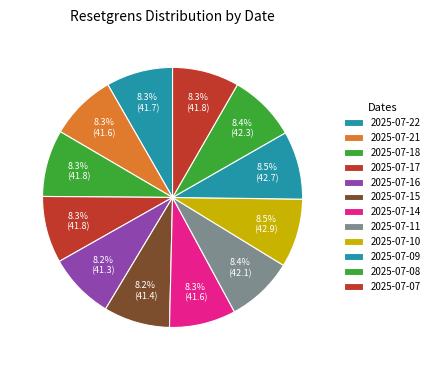

Which slice is the smallest?

2025-07-16